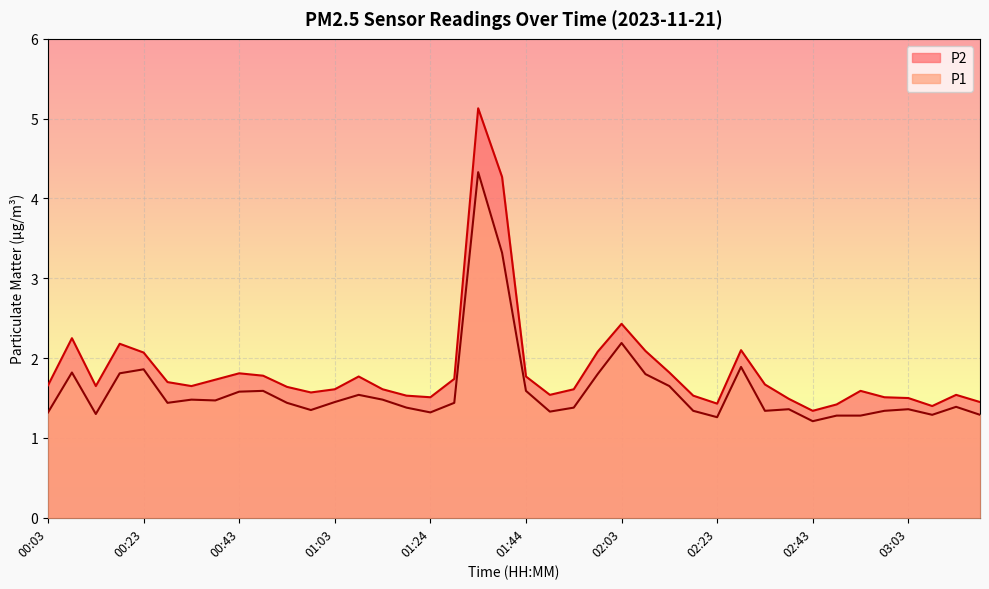

Reading left to right, what are all the values shown in this chart?

P1: 00:03=1.3	00:08=1.8	00:13=1.3	00:18=1.8	00:23=1.9	00:28=1.4	00:33=1.5	00:38=1.5	00:43=1.6	00:48=1.6	00:53=1.4	00:58=1.4	01:03=1.4	01:09=1.5	01:13=1.5	01:19=1.4	01:24=1.3	01:28=1.4	01:33=4.3	01:38=3.3	01:44=1.6	01:48=1.3	01:53=1.4	01:58=1.8	02:03=2.2	02:08=1.8	02:13=1.6	02:18=1.3	02:23=1.3	02:28=1.9	02:33=1.3	02:38=1.4	02:43=1.2	02:48=1.3	02:53=1.3	02:58=1.3	03:03=1.4	03:08=1.3	03:13=1.4	03:18=1.3
P2: 00:03=1.7	00:08=2.2	00:13=1.6	00:18=2.2	00:23=2.1	00:28=1.7	00:33=1.6	00:38=1.7	00:43=1.8	00:48=1.8	00:53=1.6	00:58=1.6	01:03=1.6	01:09=1.8	01:13=1.6	01:19=1.5	01:24=1.5	01:28=1.7	01:33=5.1	01:38=4.3	01:44=1.8	01:48=1.5	01:53=1.6	01:58=2.1	02:03=2.4	02:08=2.1	02:13=1.8	02:18=1.5	02:23=1.4	02:28=2.1	02:33=1.7	02:38=1.5	02:43=1.3	02:48=1.4	02:53=1.6	02:58=1.5	03:03=1.5	03:08=1.4	03:13=1.5	03:18=1.4